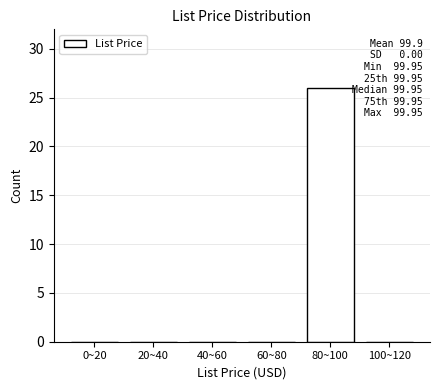

Reading right to left, extract all data points from this chart.

100~120=0	80~100=26	60~80=0	40~60=0	20~40=0	0~20=0